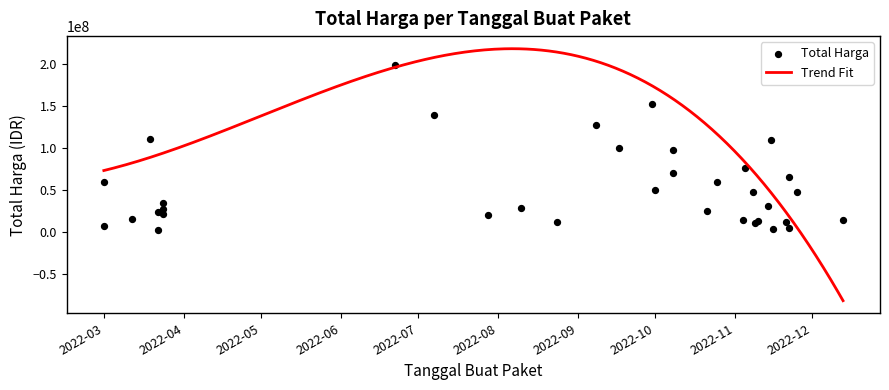

Approximately how many times larger is the value at 2022-08-10 compared to 2022-11-09?

2.6